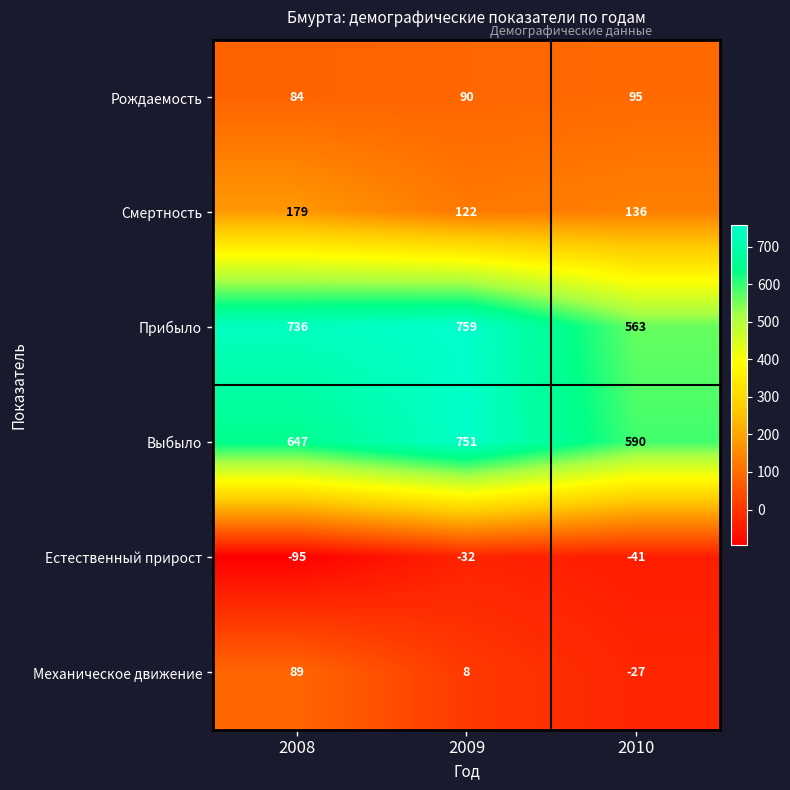

True or false: Выбыло has a value of 788 at 2010.

False